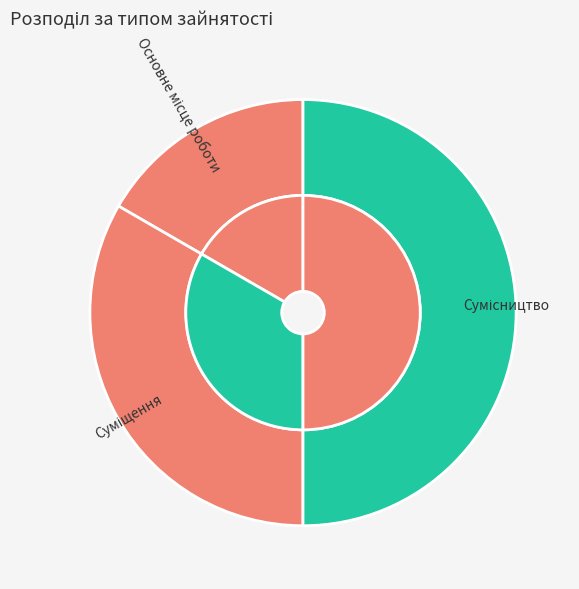

How many segments does this pie chart have?

3